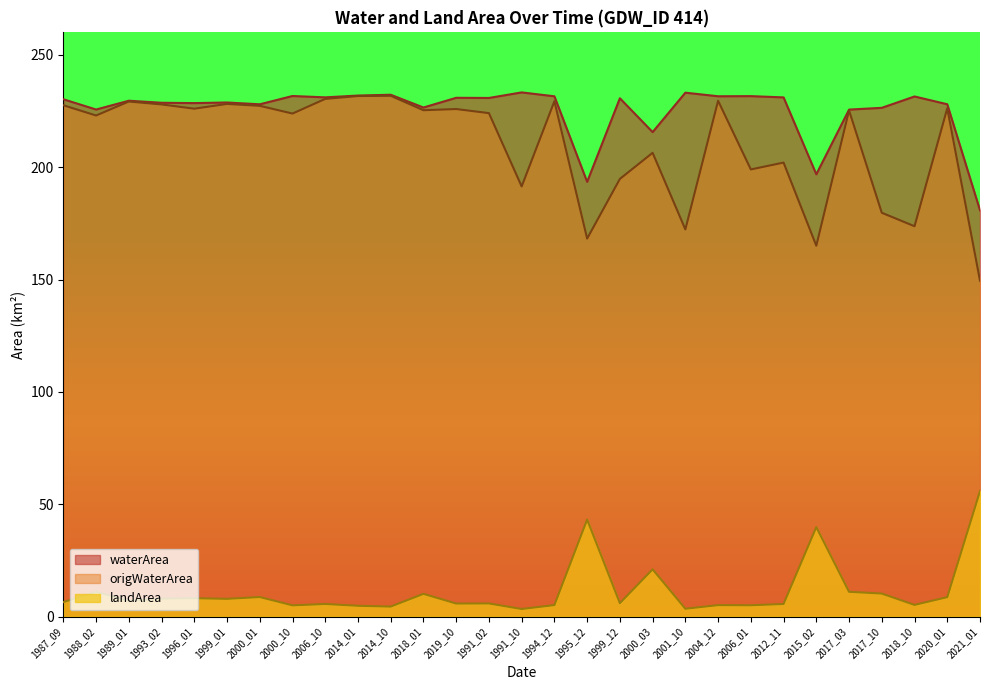

What is the average value of the waterArea series?

225.4